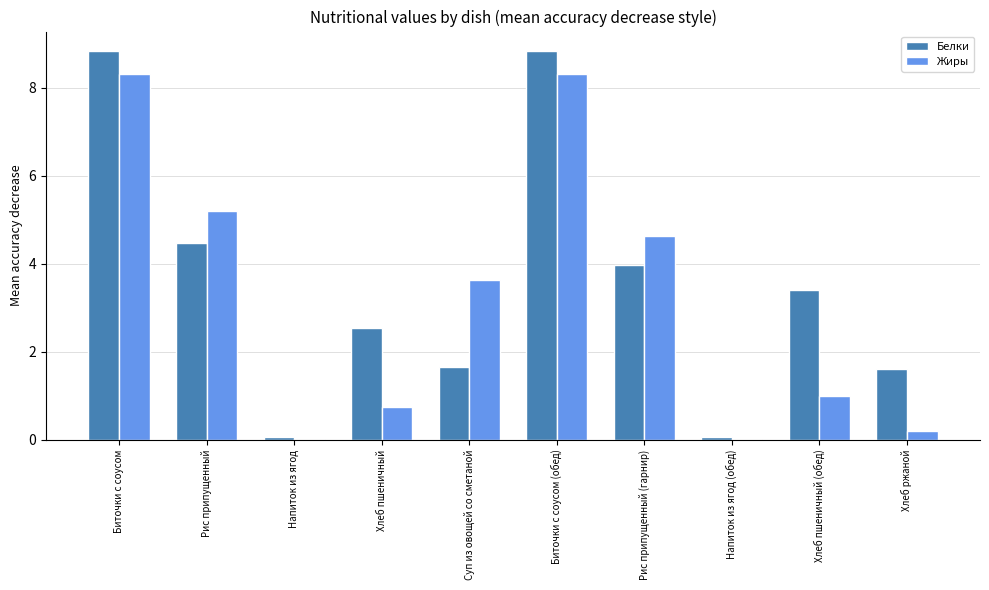

The Белки series shows 2.5 at Хлеб пшеничный. True or false?

True